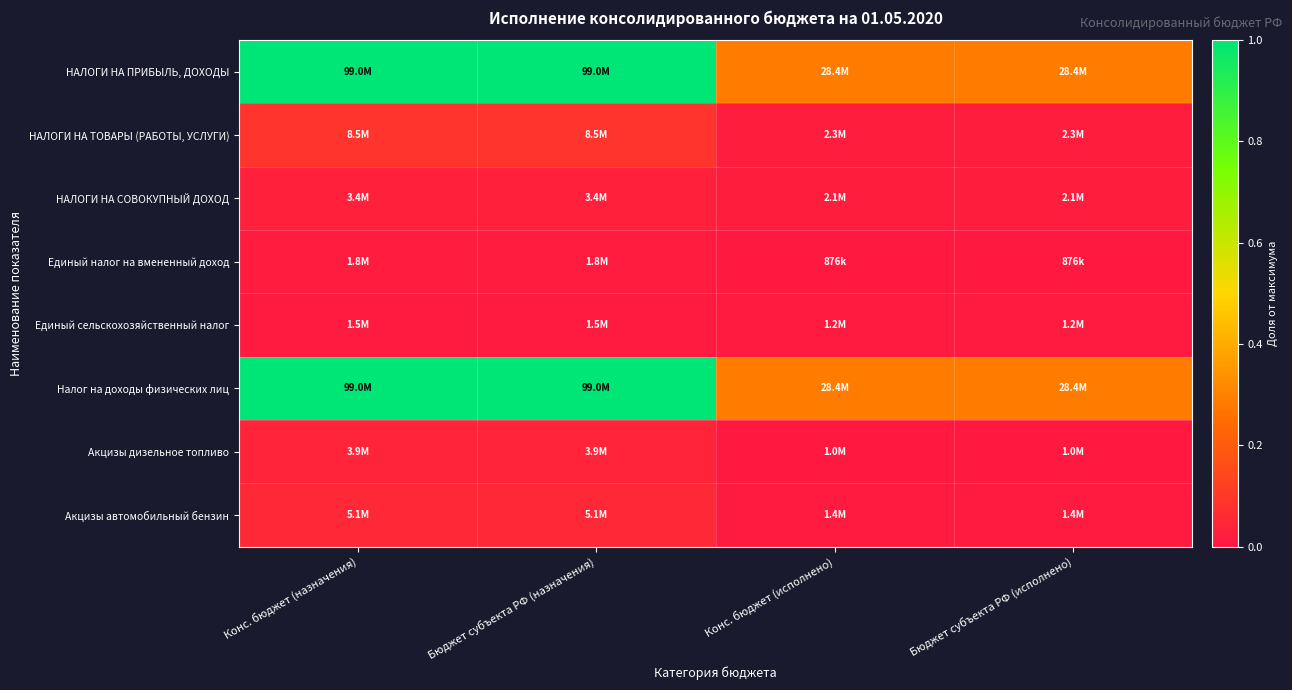

What is the difference between the highest and lowest values at Бюджет субъекта РФ (назначения)?

1.0